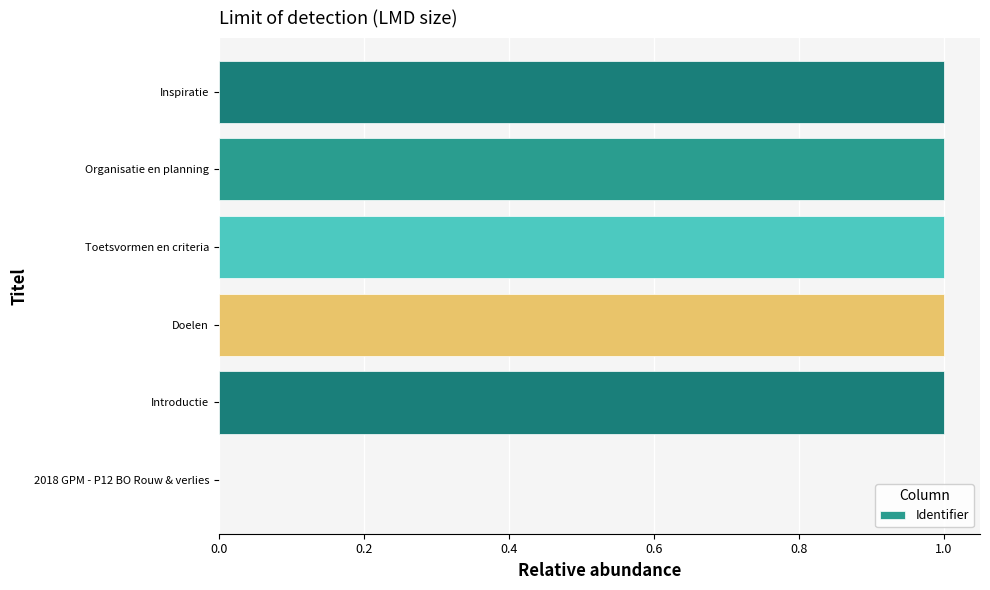

Between Organisatie en planning and 2018 GPM - P12 BO Rouw & verlies, which is larger?

Organisatie en planning